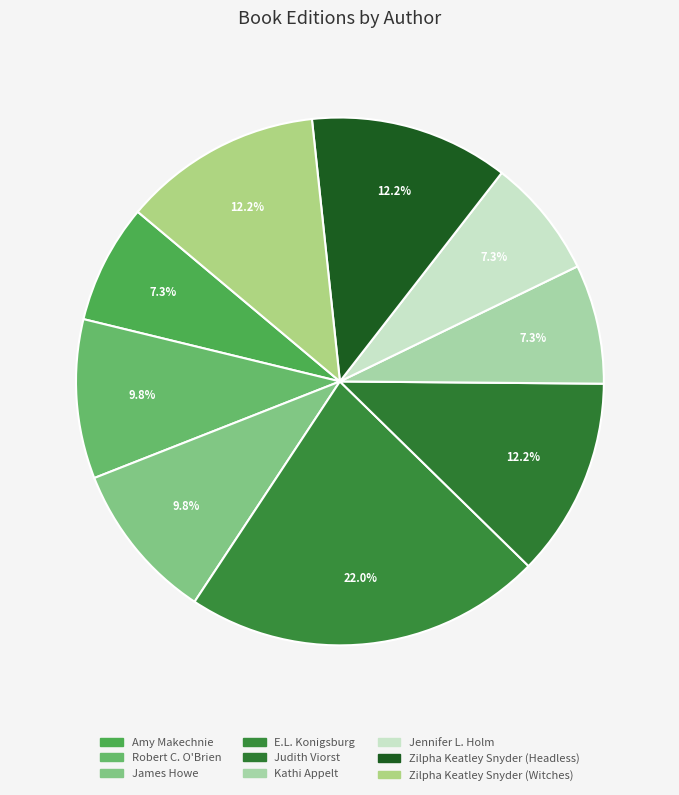

The Robert C. O'Brien slice represents 1% of the pie. True or false?

False